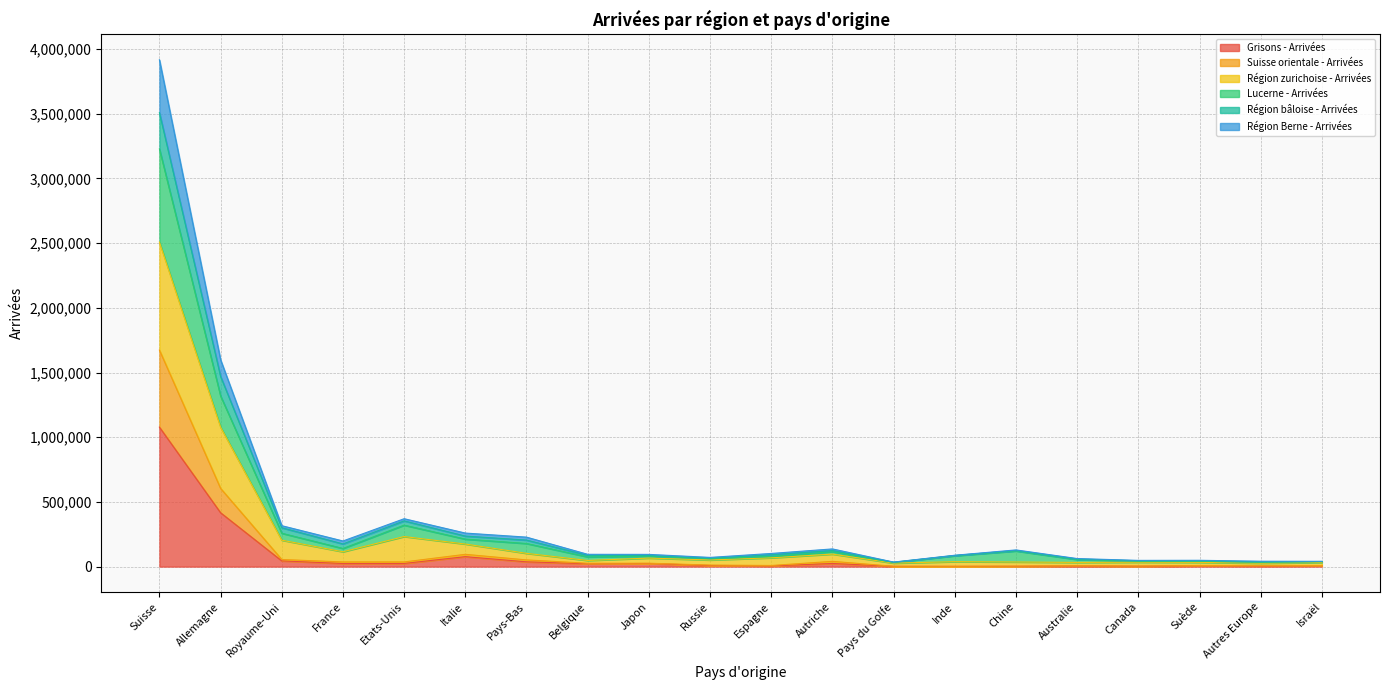

Does the chart display data point markers on the line(s)?

No